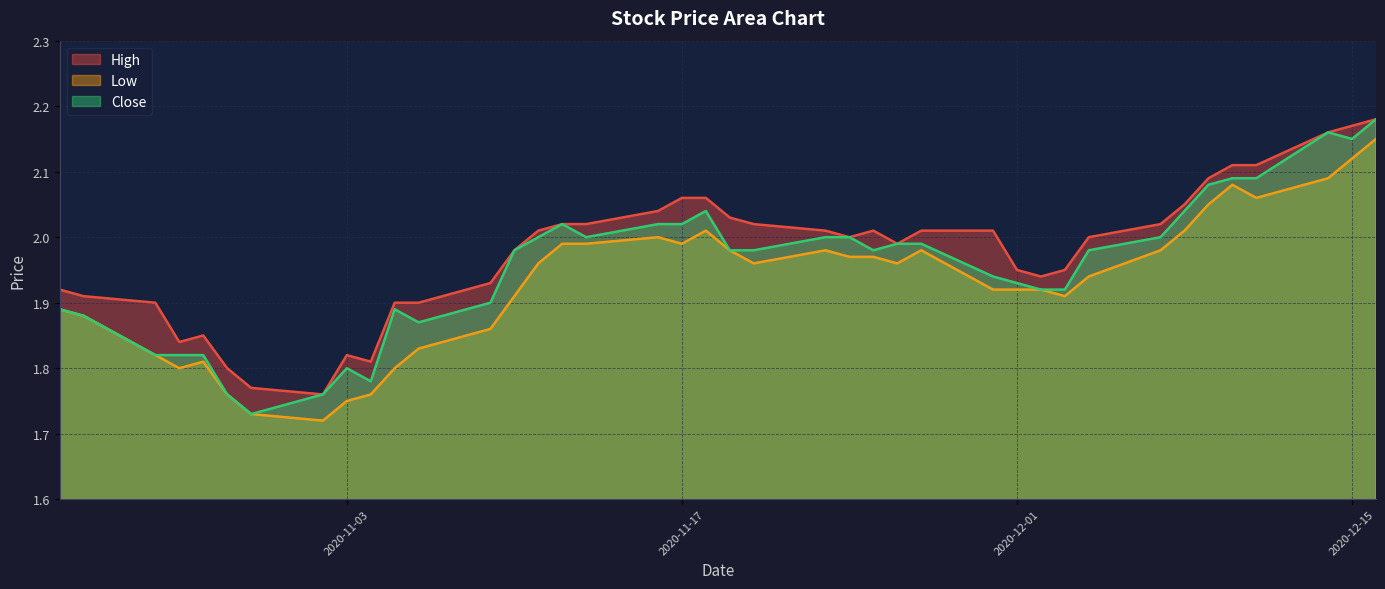

What is the value of the Close point at the 19th from the left?

2.0